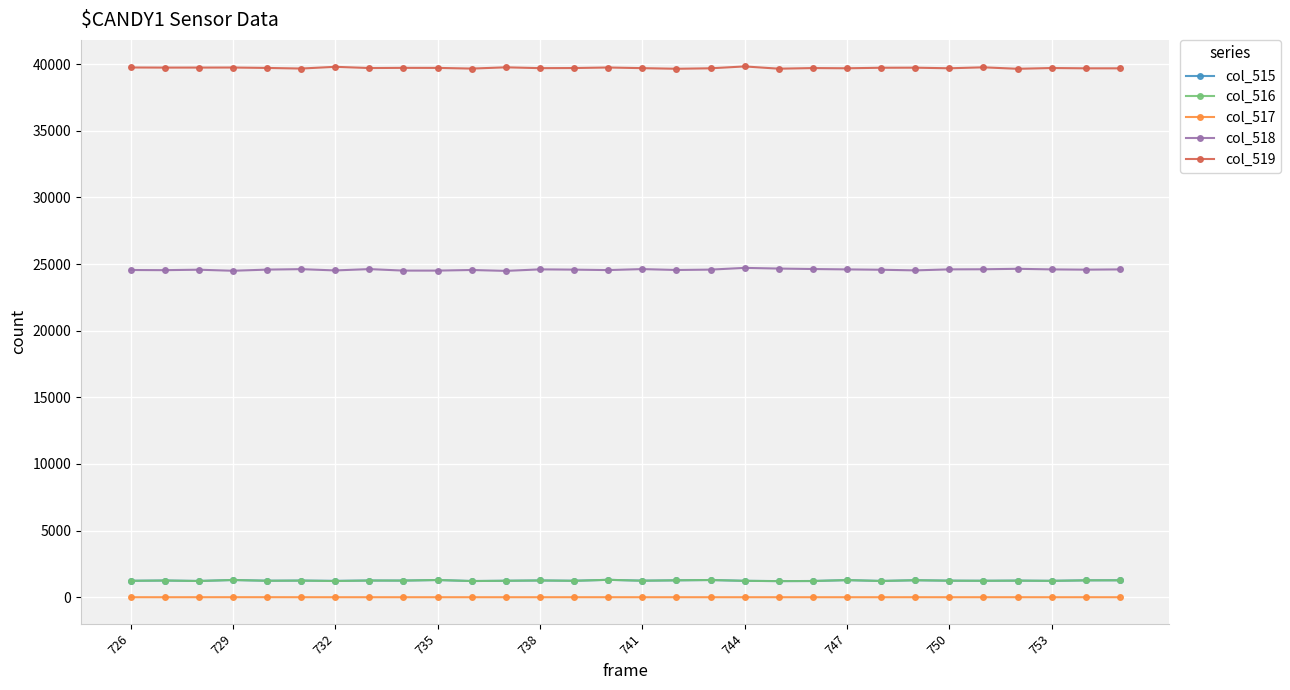

Is this an area chart (filled region under the line)?

No